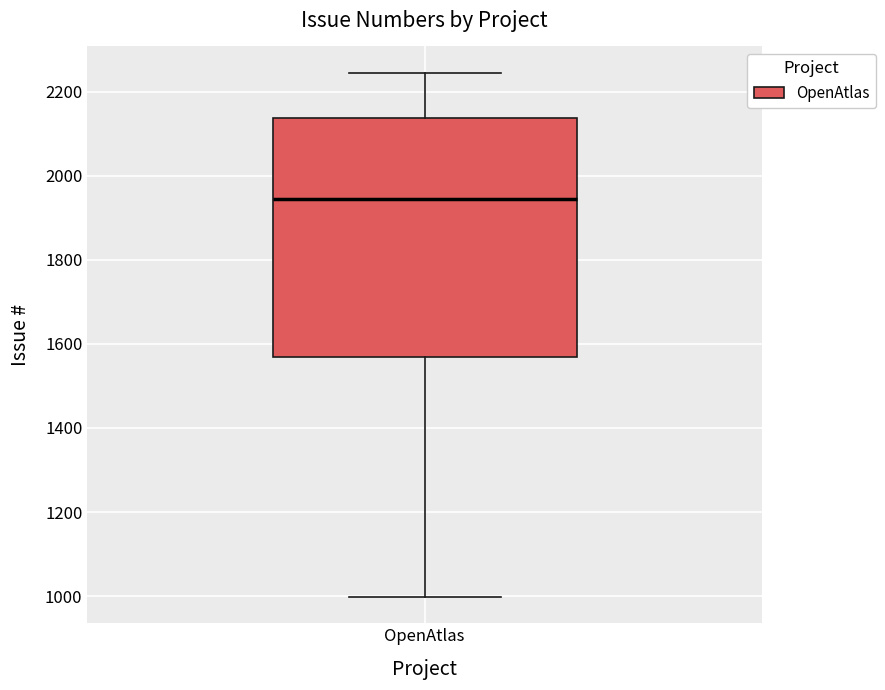

Where does the lower whisker of the box for OpenAtlas end on the y-axis? The values are not printed on the chart, so give them approximately, as read against the axis.

1000